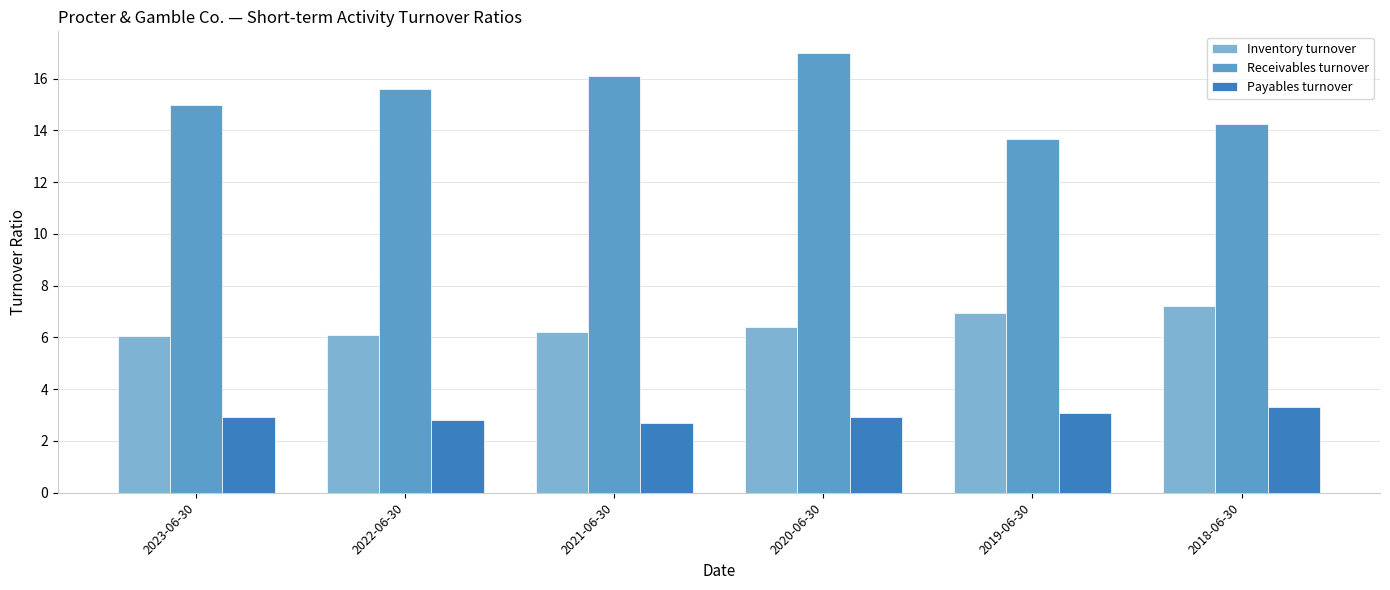

At which category is the sum across all series the highest?

2020-06-30